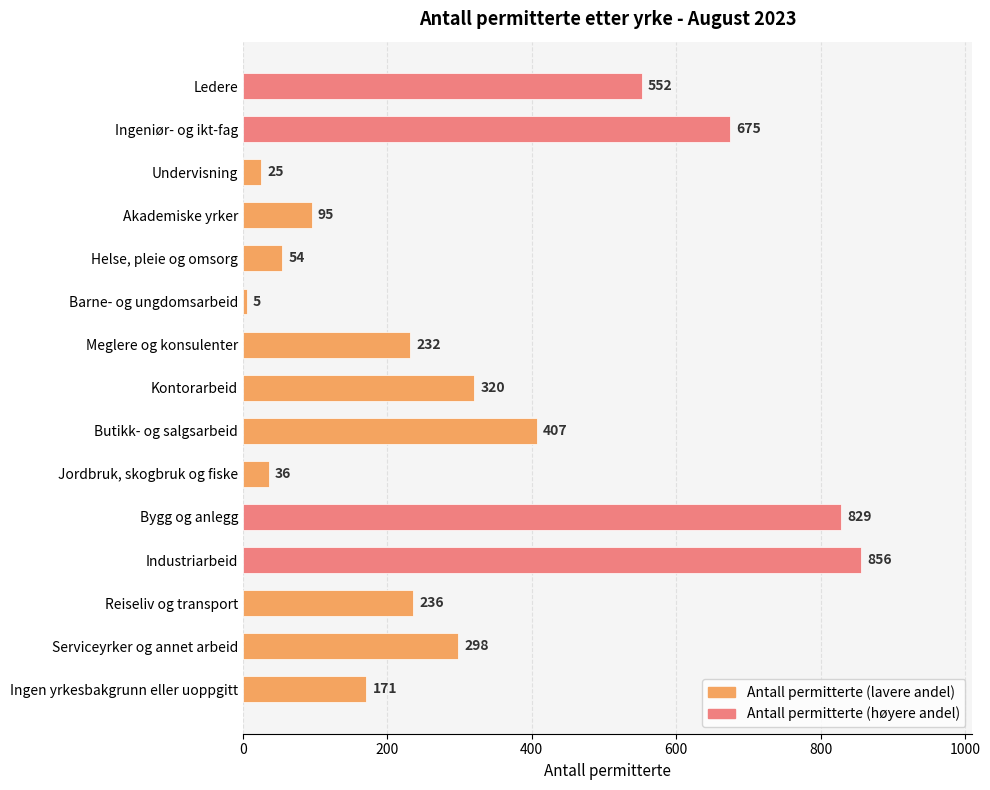

What is the label of the 8th bar from the bottom?

Kontorarbeid